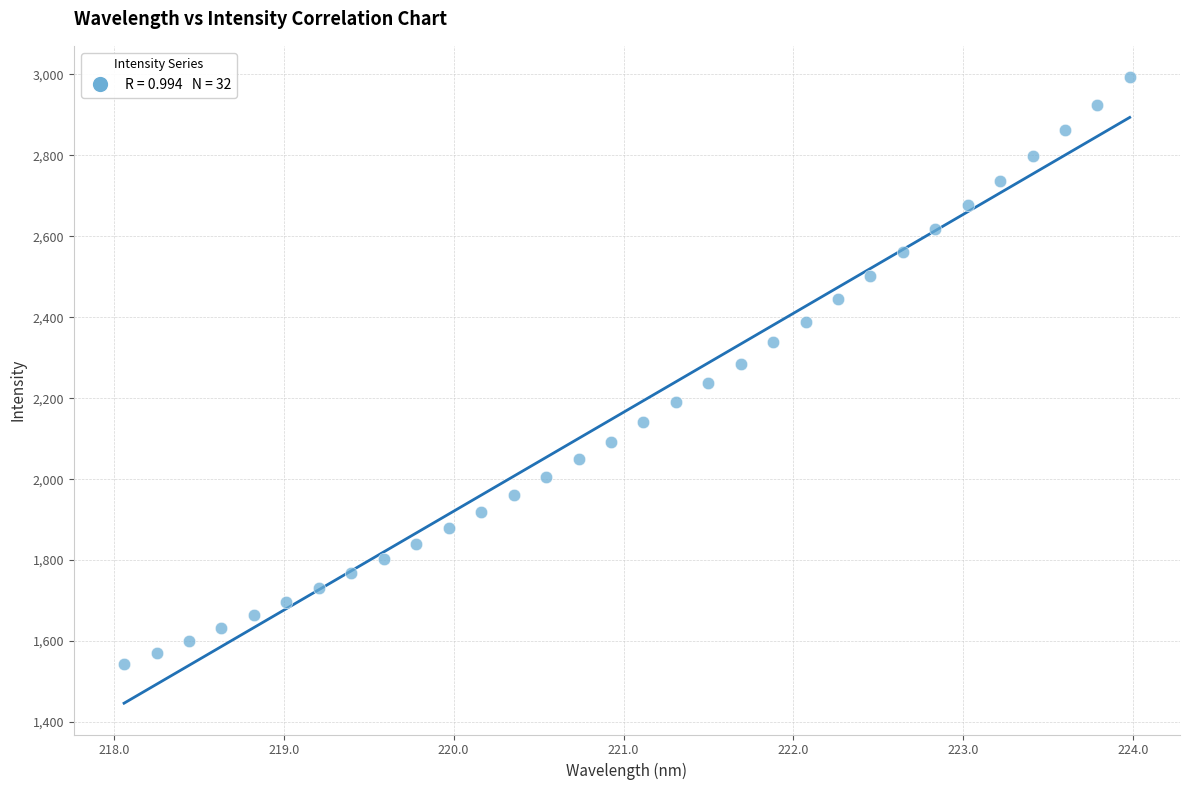

What is the range of X values (max minus min)?

5.9